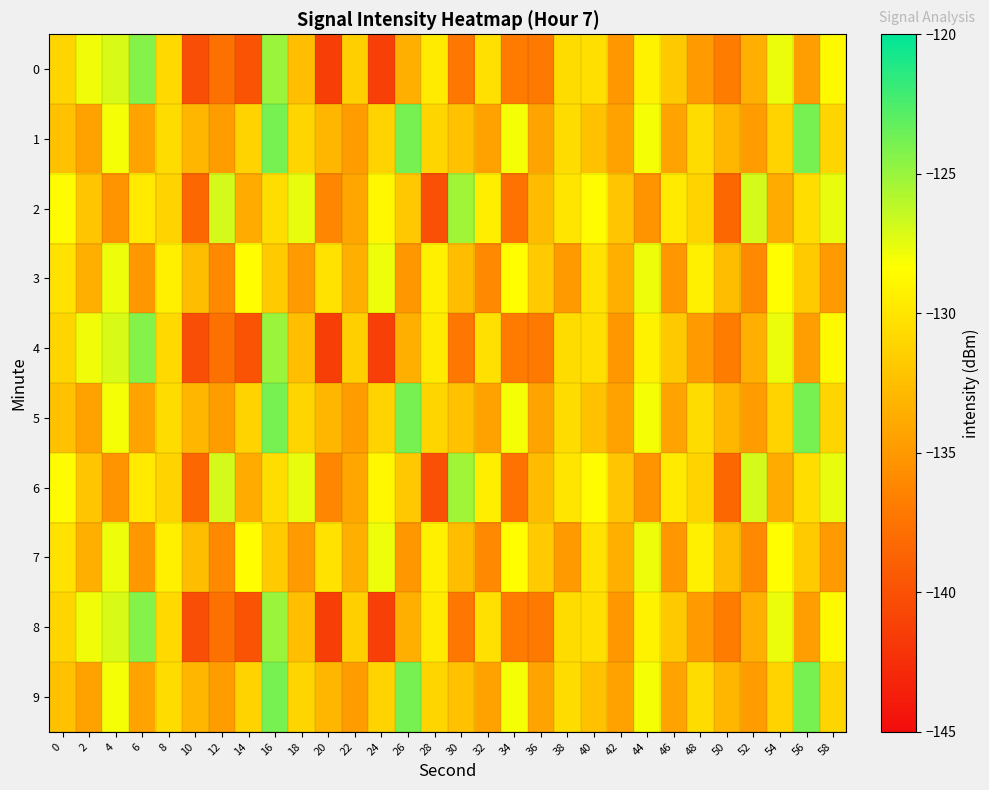

What is the spread (max minus min) of values at 24?

13.5